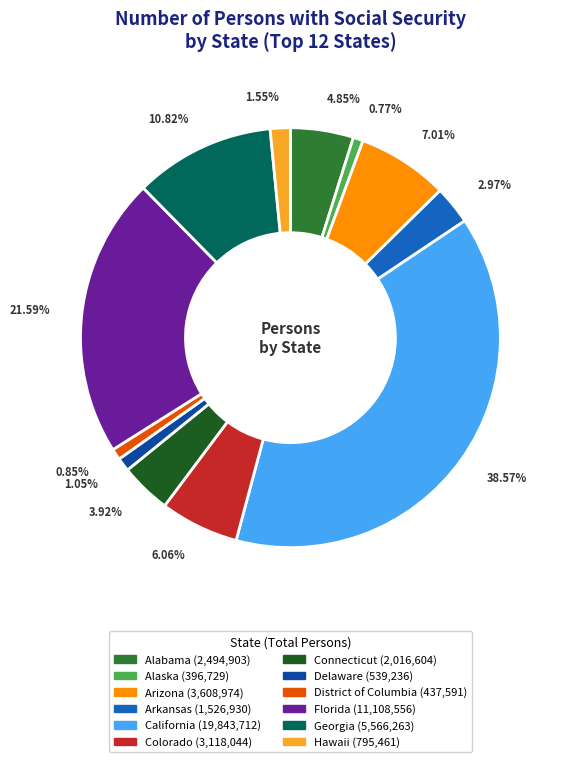

Which category has the biggest portion of the pie?

California